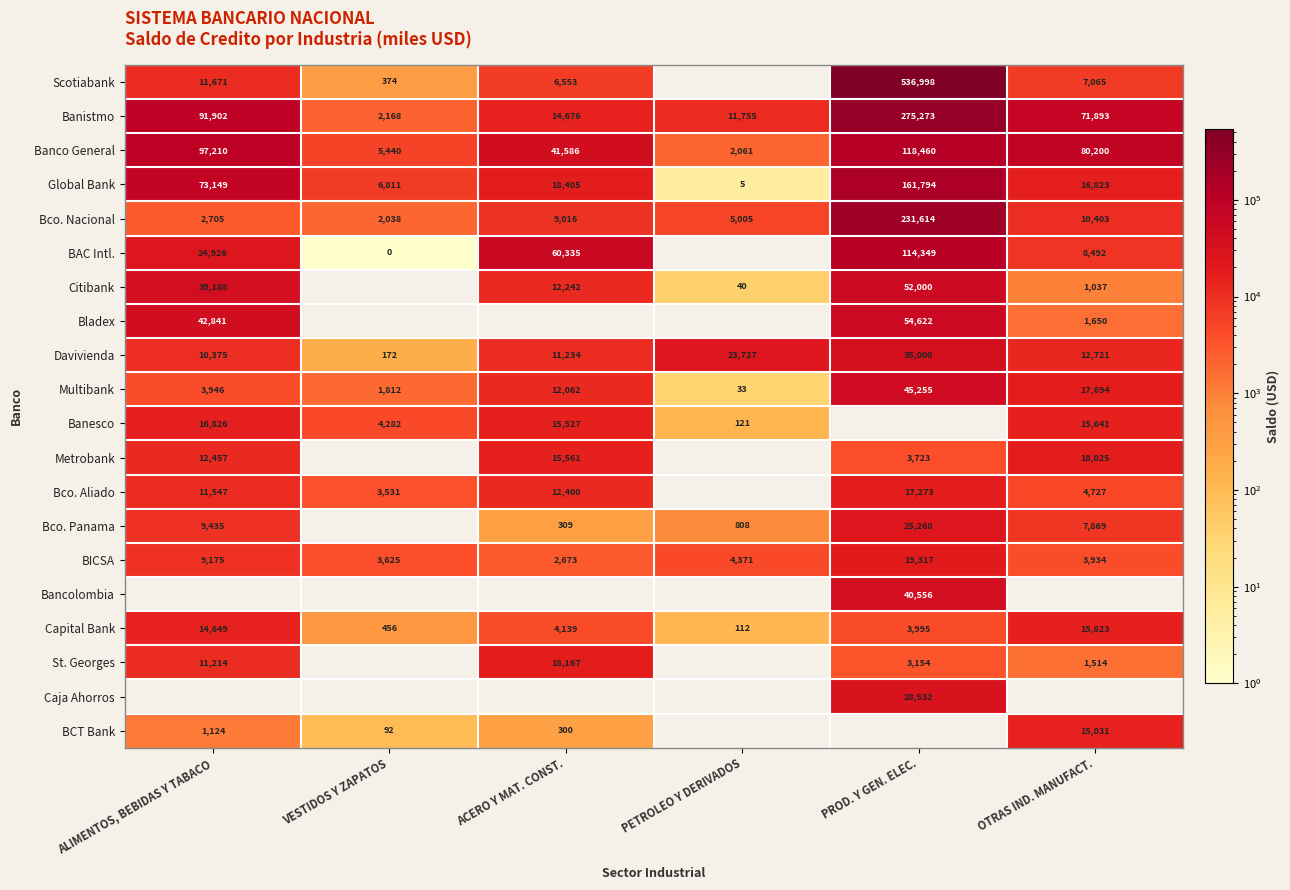

The Bco. Aliado series shows 6765 at ACERO Y MAT. CONST.. True or false?

False